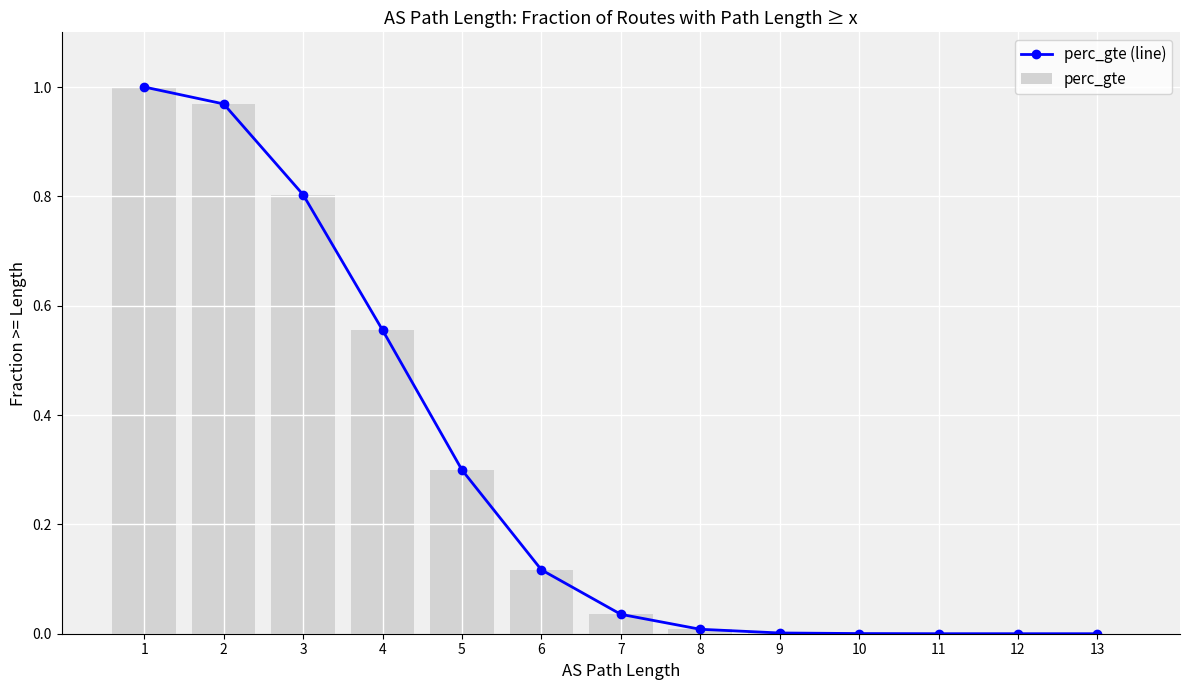

Which series has the widest spread of values?

perc_gte (line)